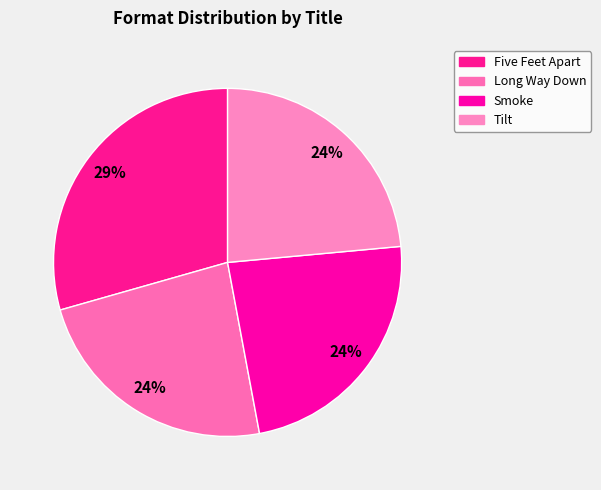

To the nearest percent, what portion does Smoke represent?

24%